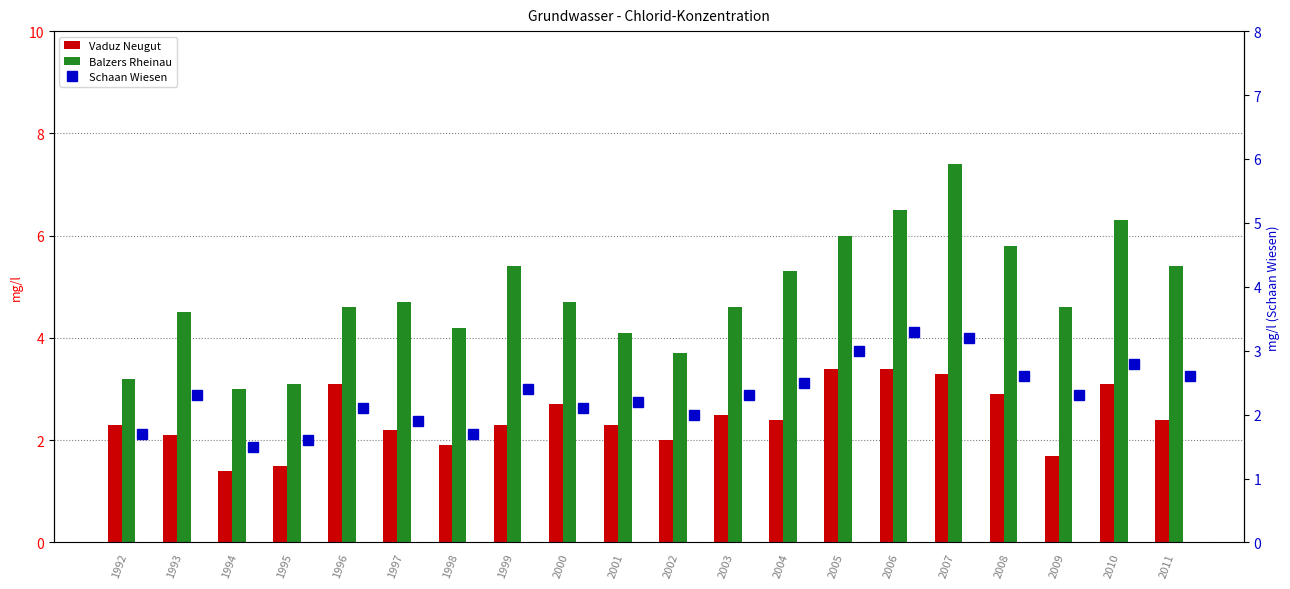

Rank the series by their maximum value, from lowest to highest.

Schaan Wiesen, Vaduz Neugut, Balzers Rheinau